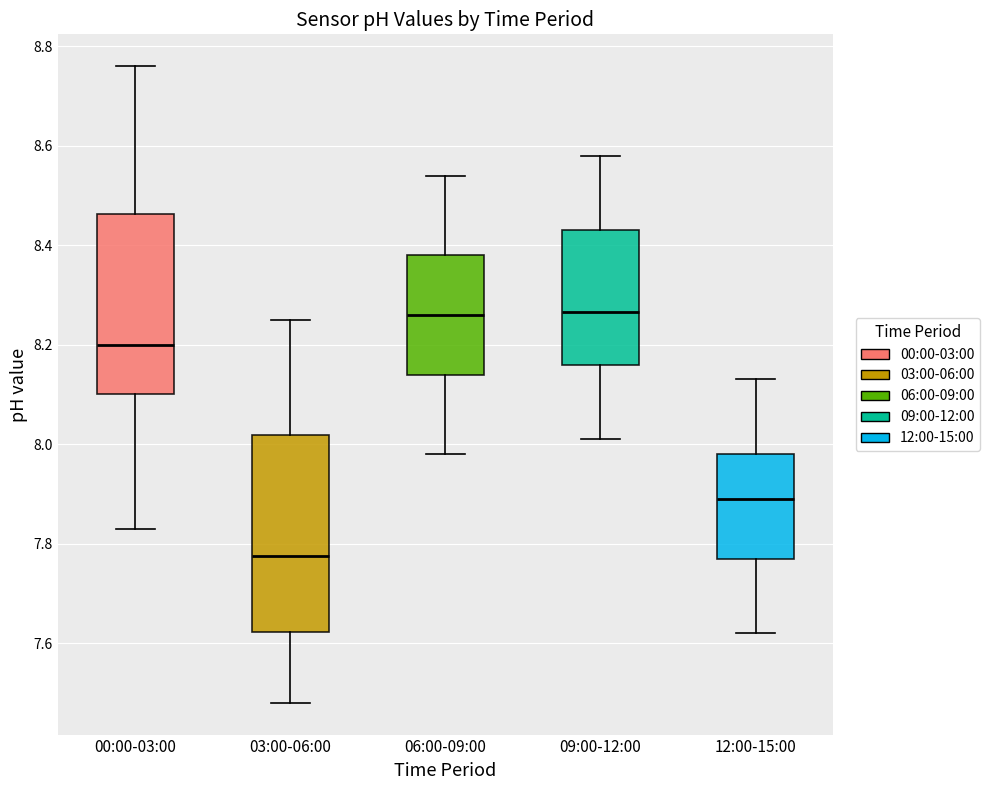

Reading left to right, transcribe this box plot: for each box, give where its median line is, the range the box spans, and where its two whiskers end, as read against the y-axis. The values are not printed on the chart, so give them approximately, as read against the axis.

00:00-03:00: median 8.20, box 8.10 to 8.46, whiskers 7.84 to 8.76
03:00-06:00: median 7.78, box 7.62 to 8.02, whiskers 7.48 to 8.26
06:00-09:00: median 8.26, box 8.14 to 8.38, whiskers 7.98 to 8.54
09:00-12:00: median 8.26, box 8.16 to 8.44, whiskers 8.02 to 8.58
12:00-15:00: median 7.90, box 7.78 to 7.98, whiskers 7.62 to 8.14